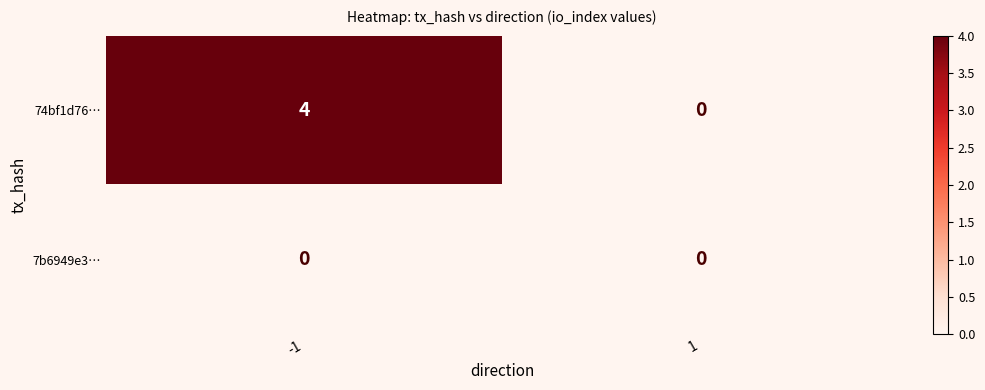

Between -1 and 1, which series saw the biggest shift?

74bf1d76…